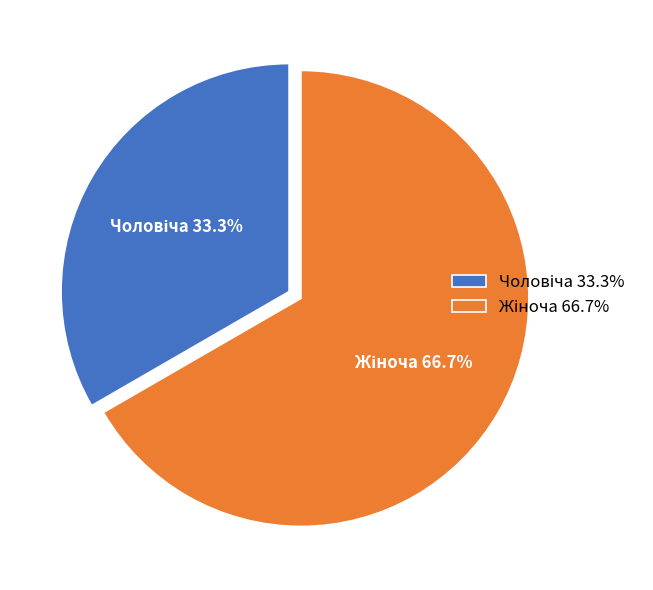

Is there a majority slice in this chart?

Yes